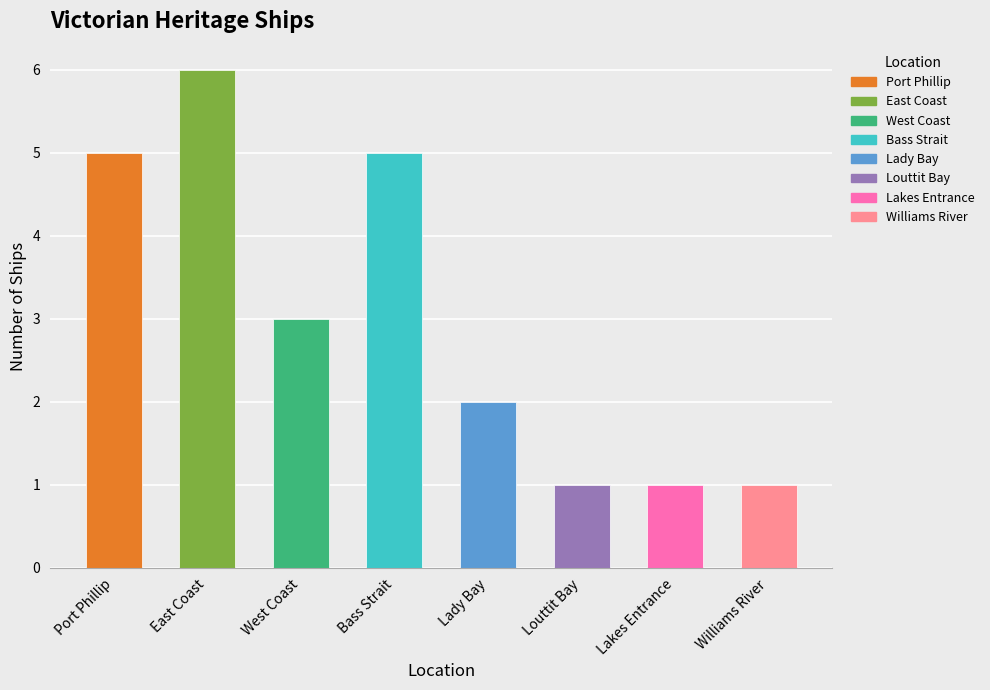

List the labels in order of value, smallest first.

Louttit Bay, Lakes Entrance, Williams River, Lady Bay, West Coast, Port Phillip, Bass Strait, East Coast